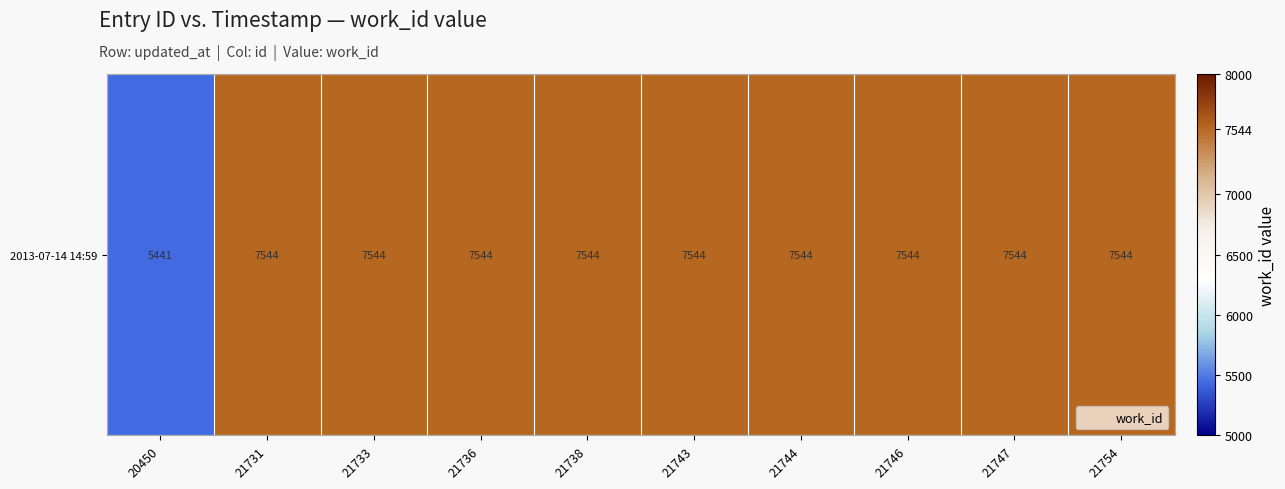

Reading left to right, what are all the values shown in this chart?

20450=5441	21731=7544	21733=7544	21736=7544	21738=7544	21743=7544	21744=7544	21746=7544	21747=7544	21754=7544